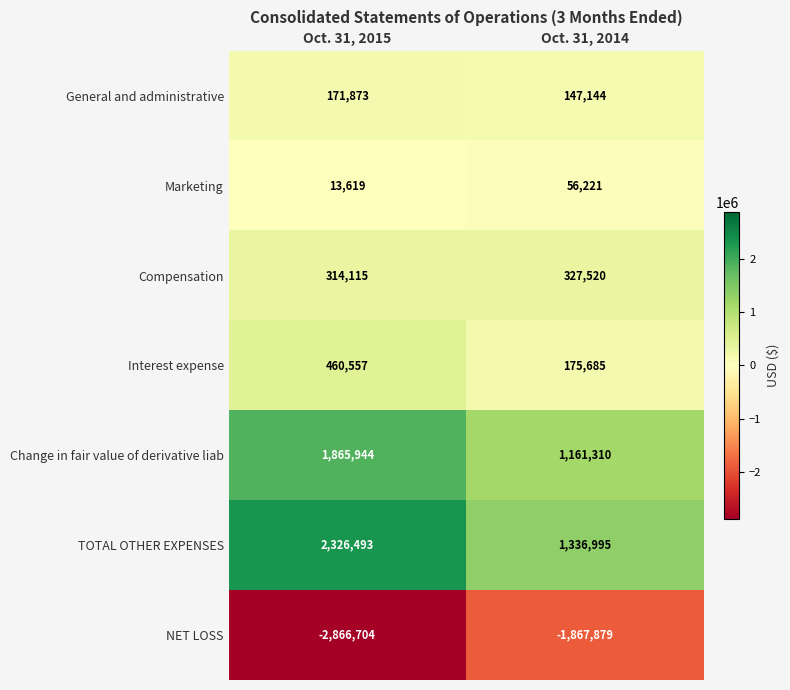

What is the smallest value displayed?

-2866704